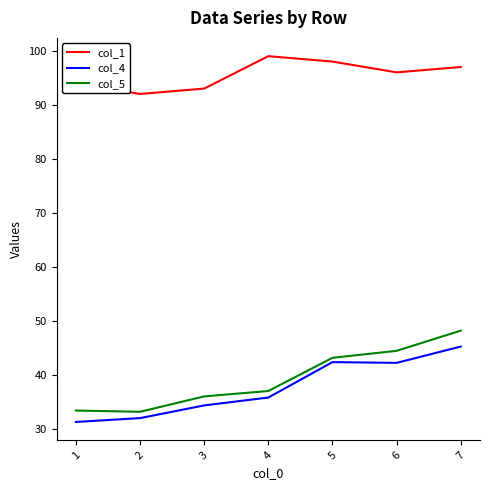

True or false: col_5 and col_4 intersect in this chart.

False